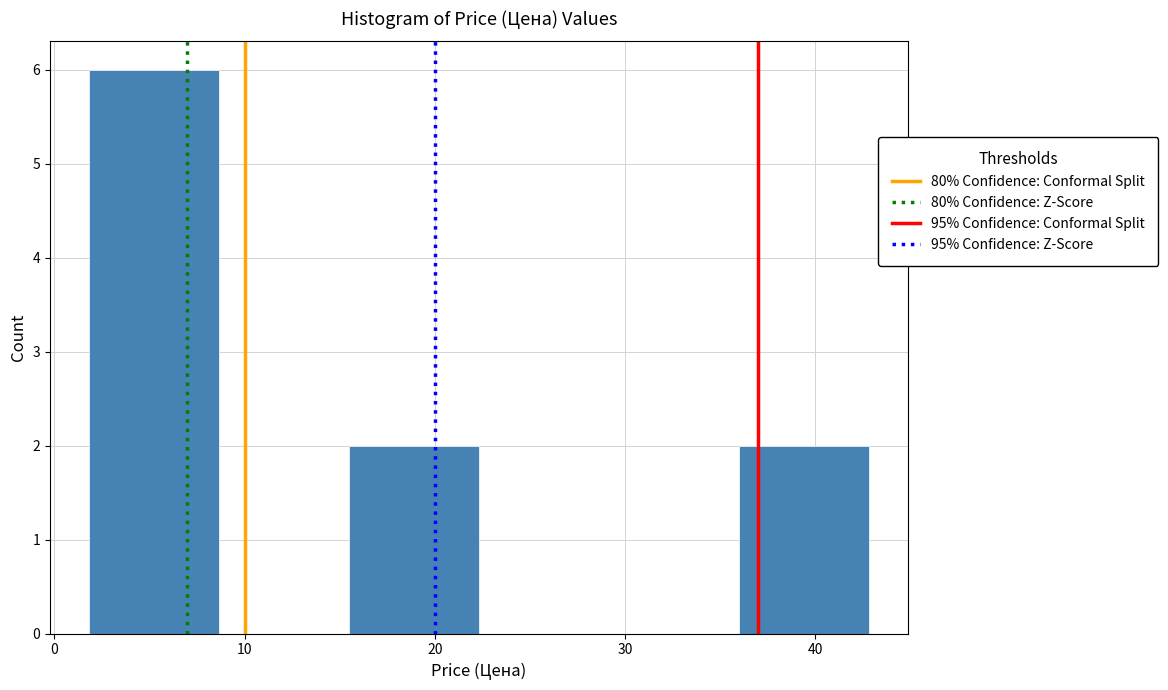

Over which range of the x-axis is the bar tallest?

2 to 9